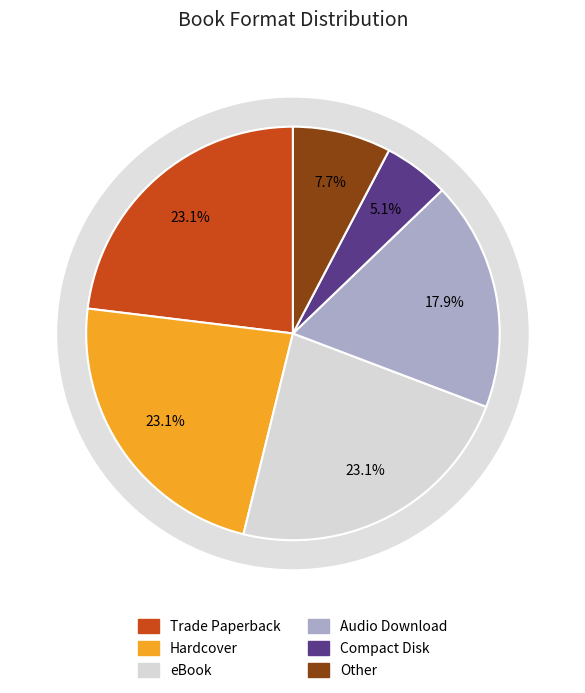

Which has a higher value, Hardcover or Other?

Hardcover